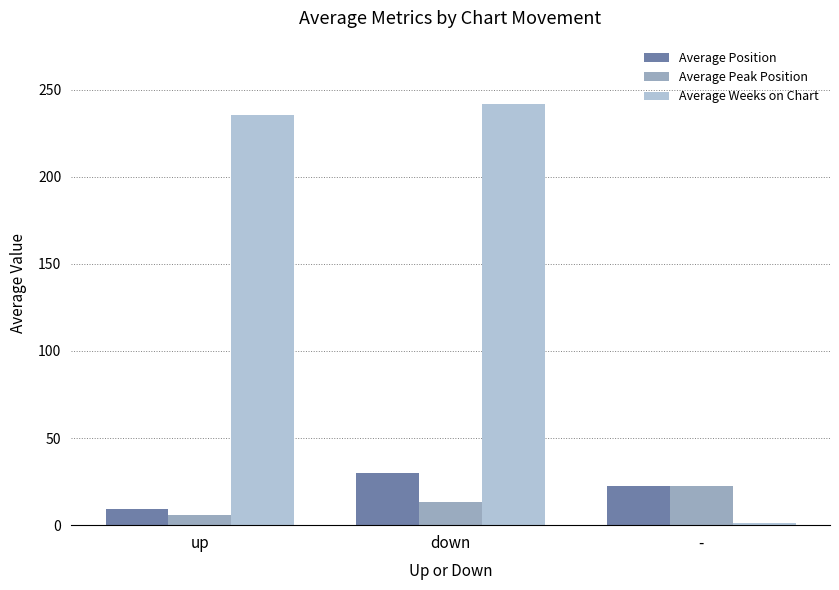

Which category has the highest value in the Average Peak Position series?

-